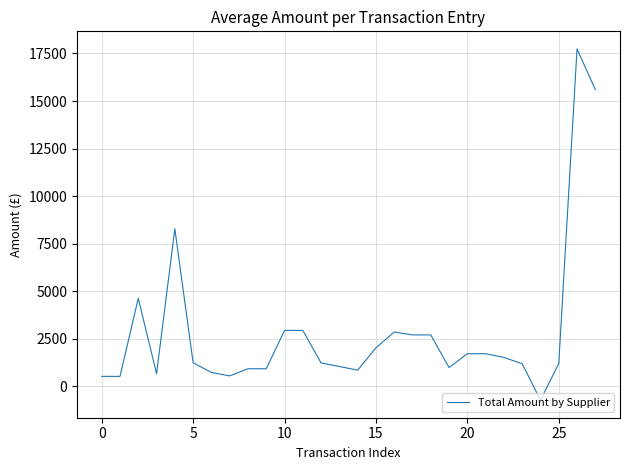

What is the greatest value displayed?

17740.8